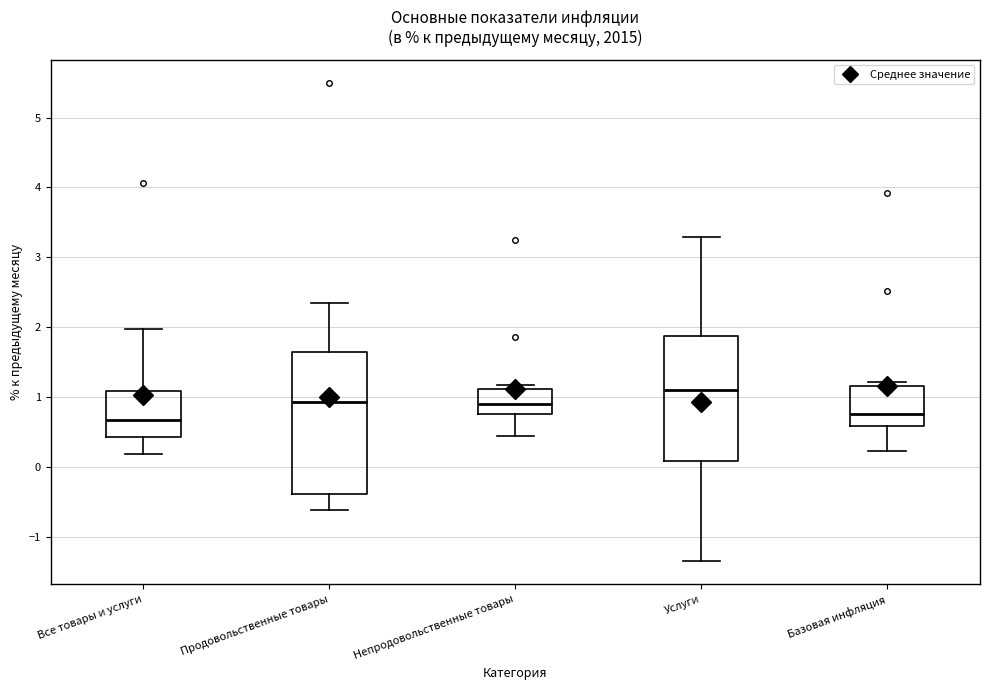

Which box is the tallest, from its lower edge to its upper edge?

Продовольственные товары